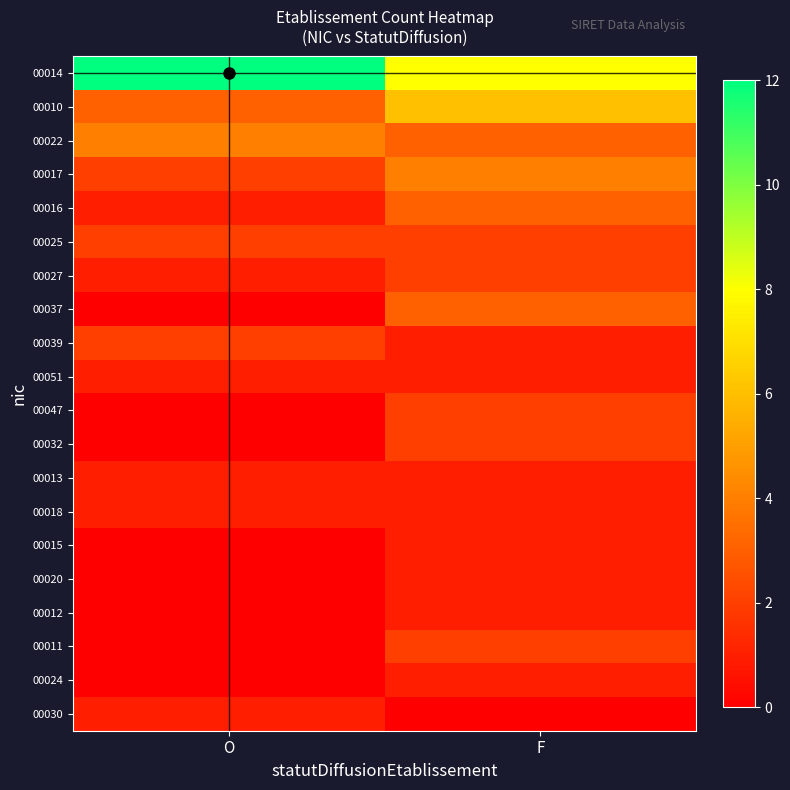

At how many categories does at least one series exceed 10?

1